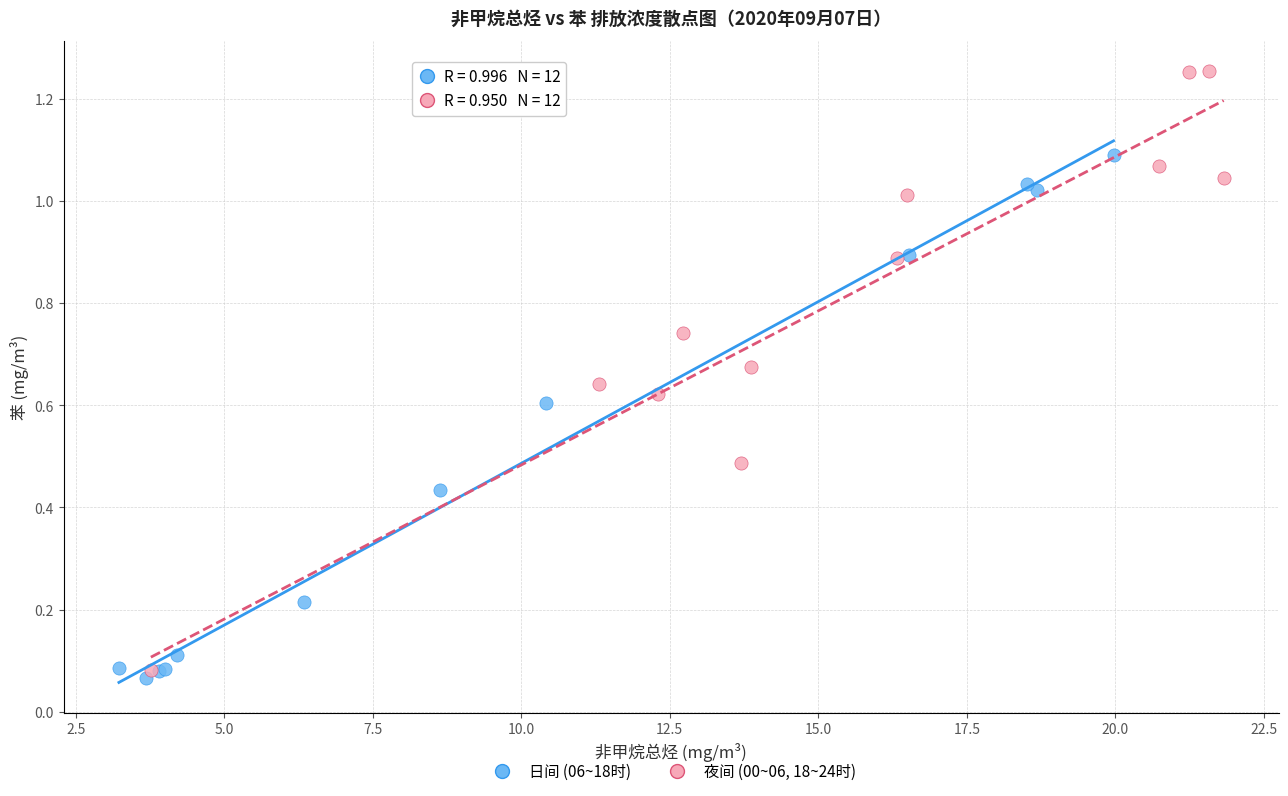

Which series reaches the maximum Y coordinate?

夜间 (00~06, 18~24时)